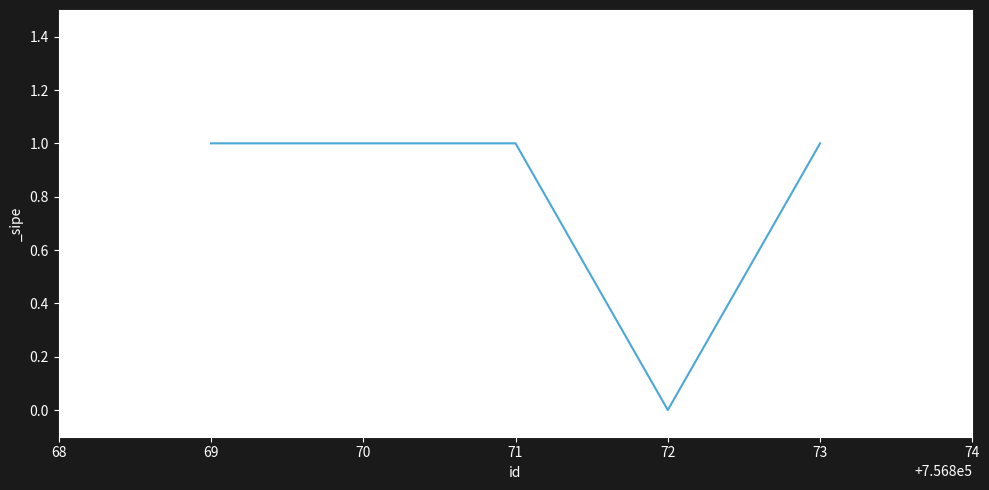

What is the sum of all values?

4